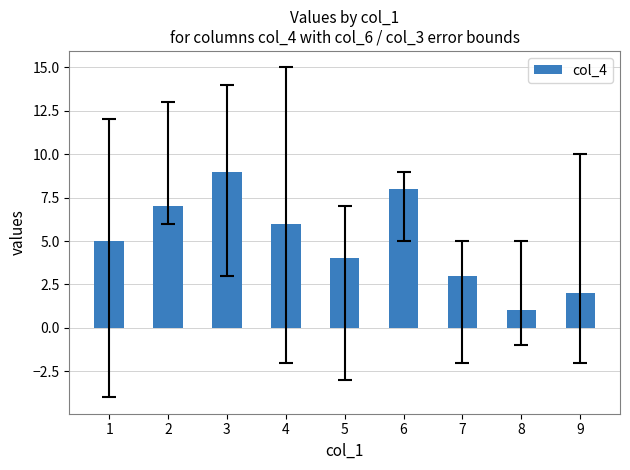

Reading right to left, what are all the values shown in this chart?

9=2	8=1	7=3	6=8	5=4	4=6	3=9	2=7	1=5